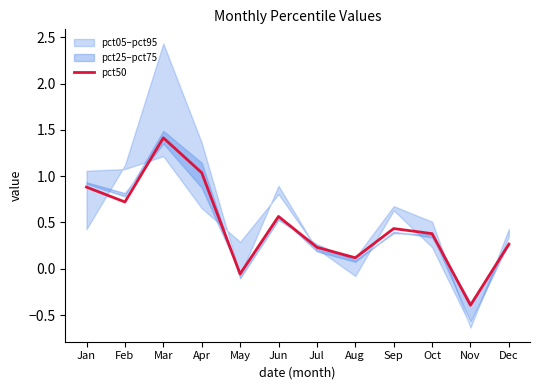

What is the sum of all values?

5.6